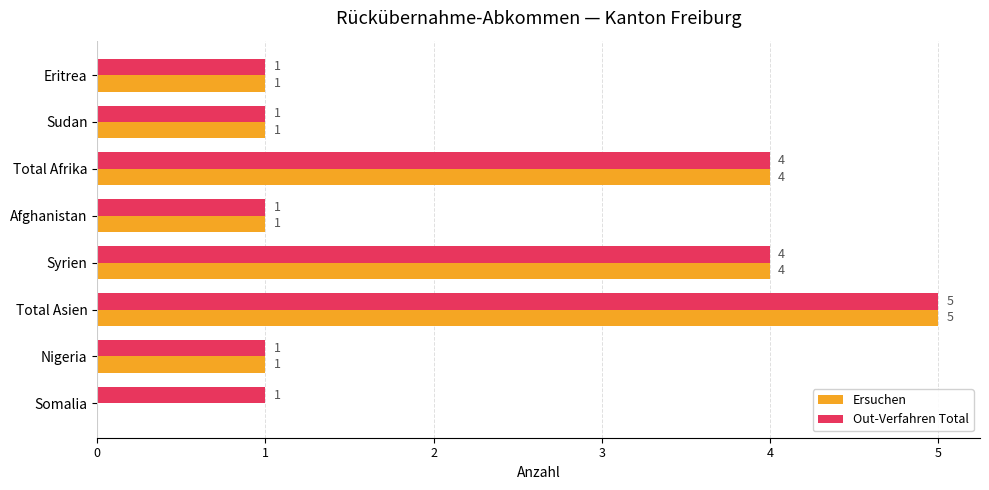

How many categories are shown in the chart?

8